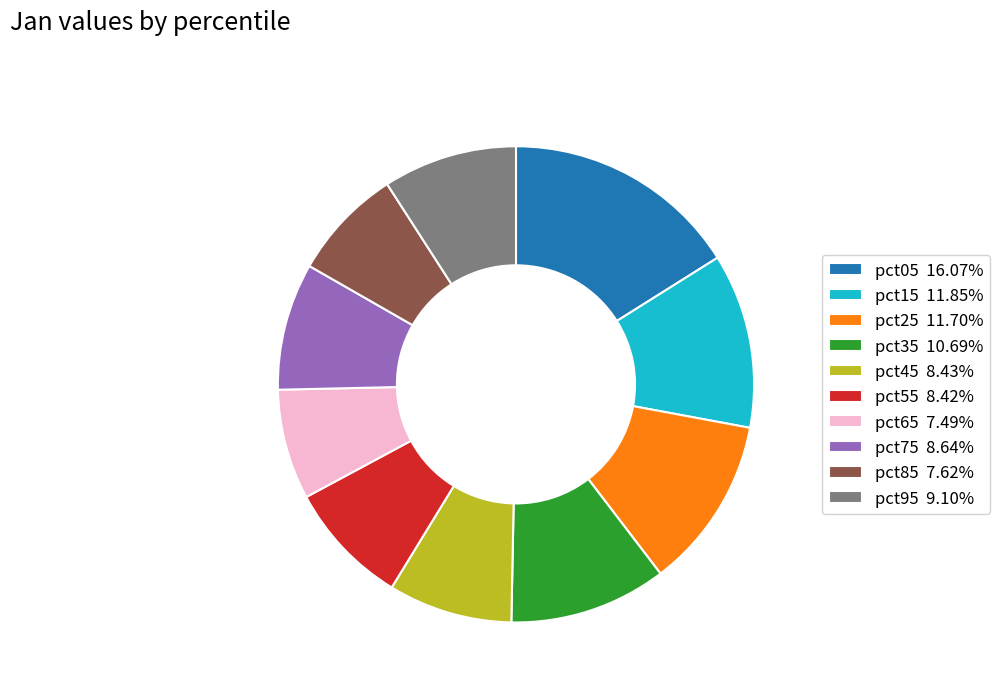

Does pct65 7.49% account for over 50% of the chart?

No